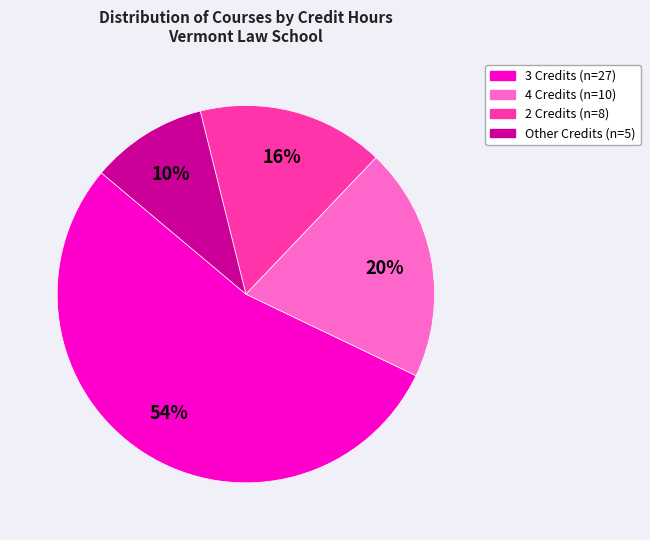

Count the number of slices in the pie.

4